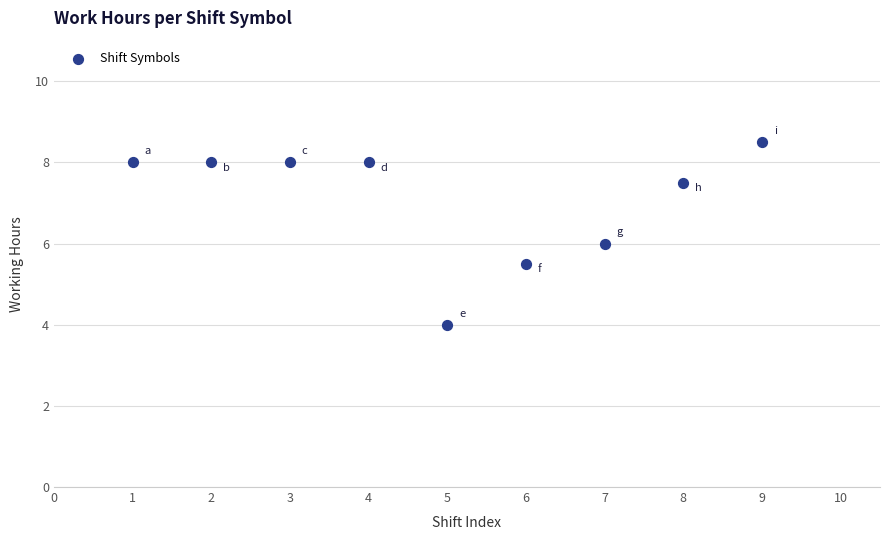

What is the range of X values (max minus min)?

8.0